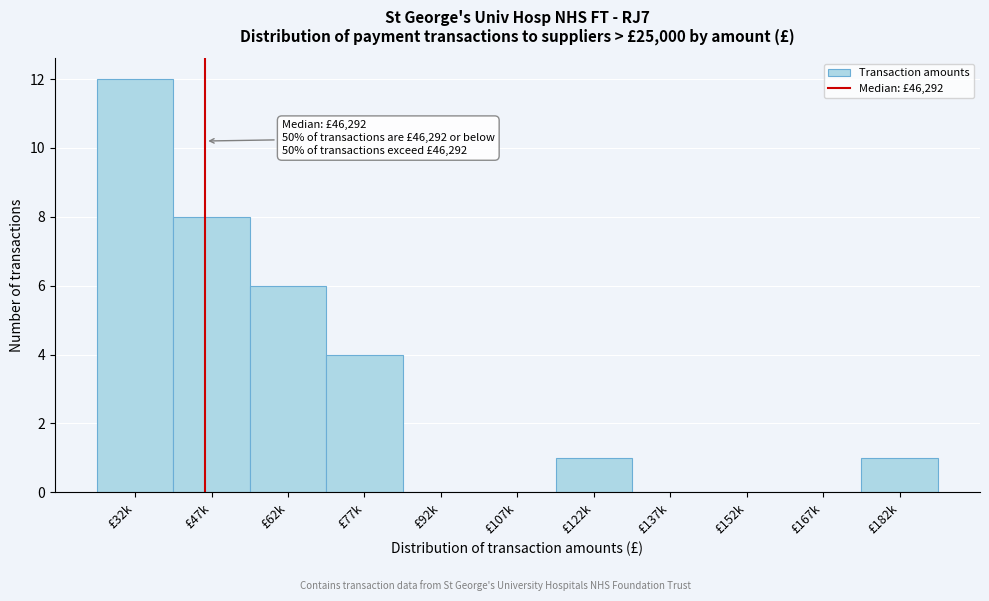

Reading left to right, list all the values displayed in this chart.

£32k=12	£47k=8	£62k=6	£77k=4	£92k=0	£107k=0	£122k=1	£137k=0	£152k=0	£167k=0	£182k=1